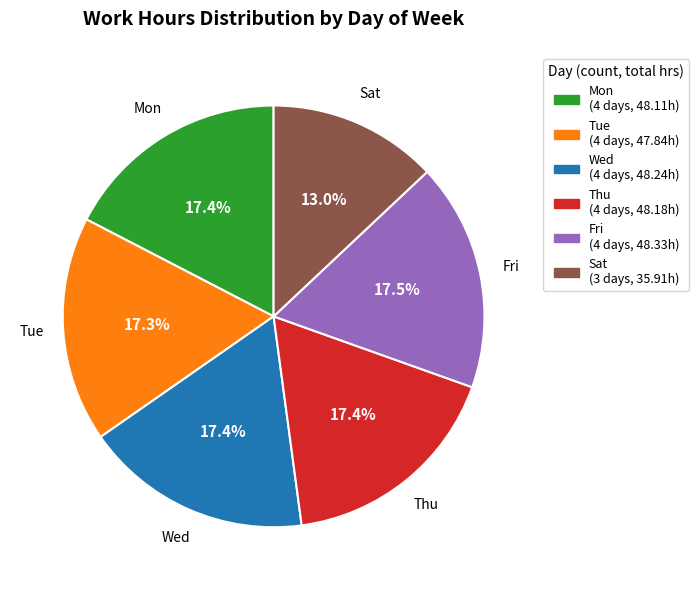

Is there a majority slice in this chart?

No